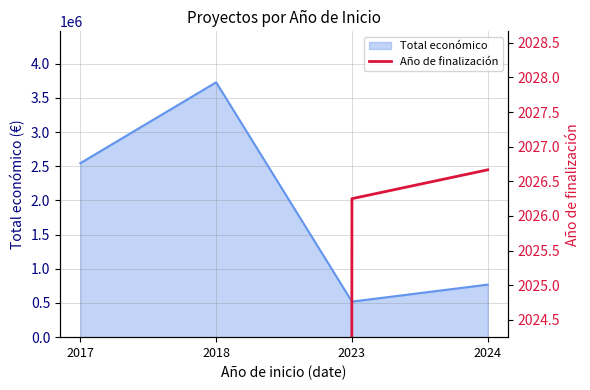

What is the minimum value for Total económico?

520000